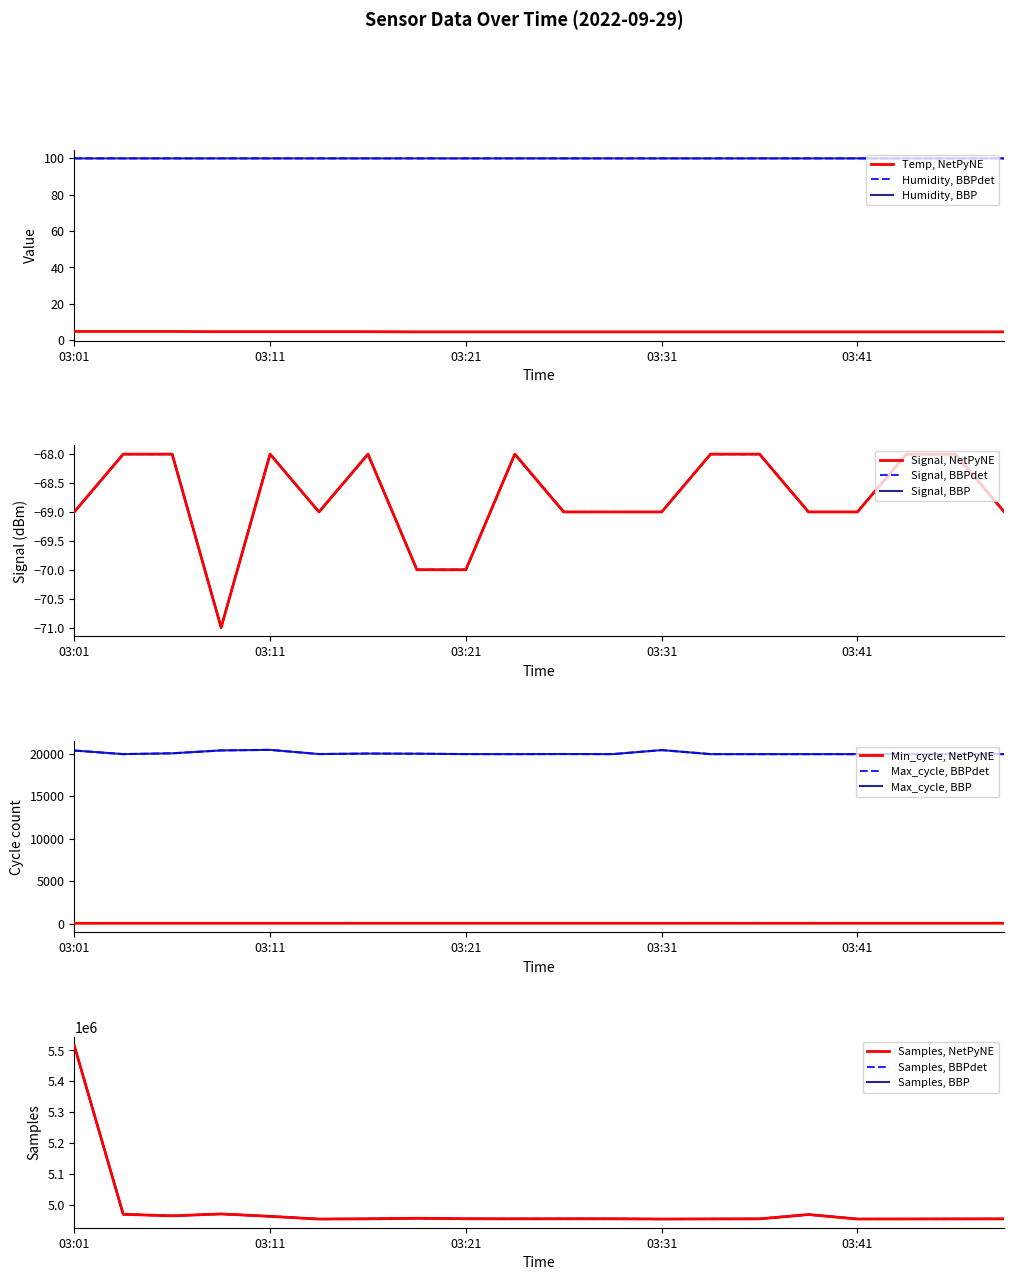

What is the value of the Min_cycle point at the 6th from the left?

28.0